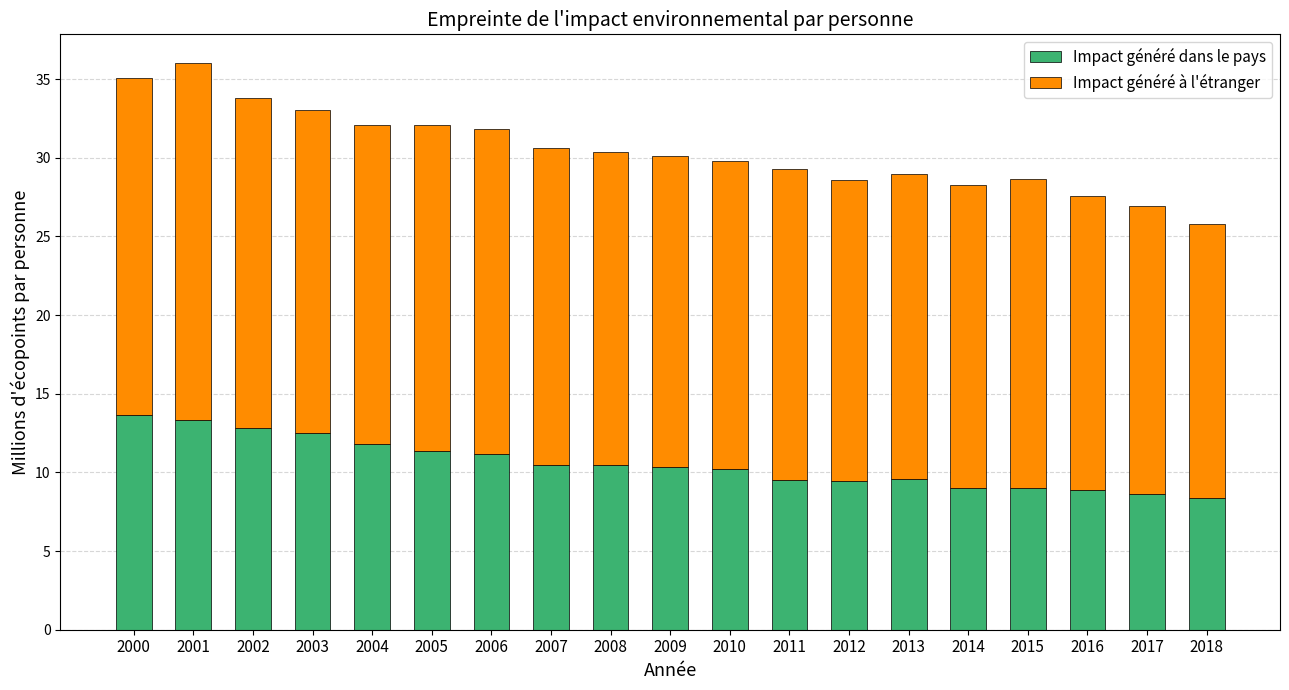

What is the difference between the Impact généré dans le pays values at 2010 and 2018?

1.8